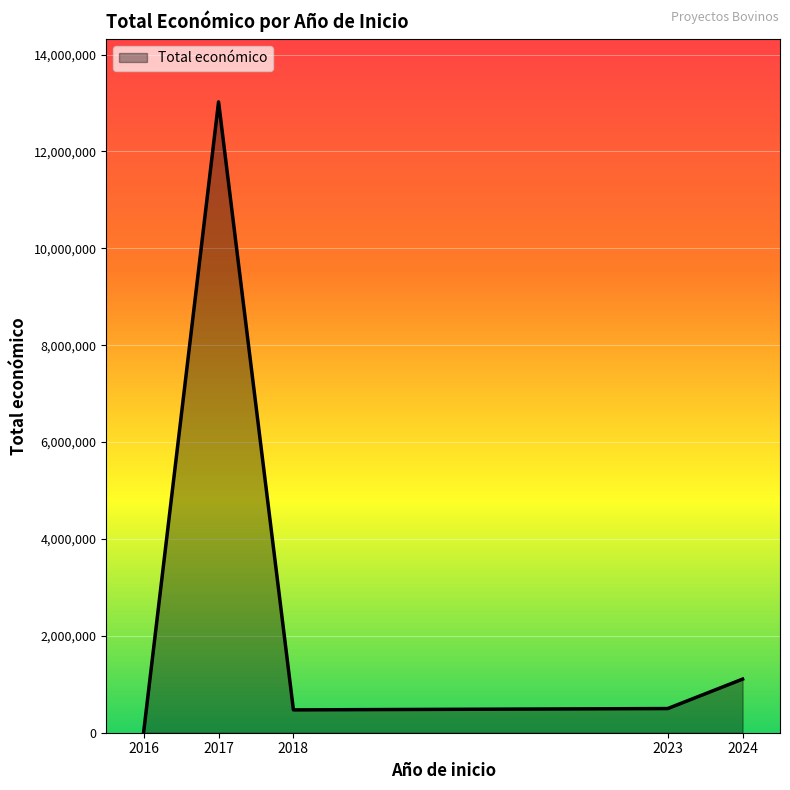

How many lines are shown in the chart?

1